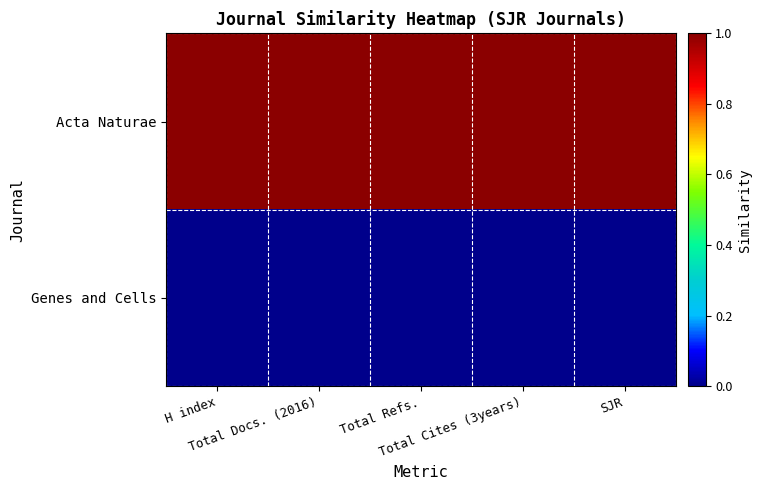

Which series has the largest total across all categories?

Acta Naturae